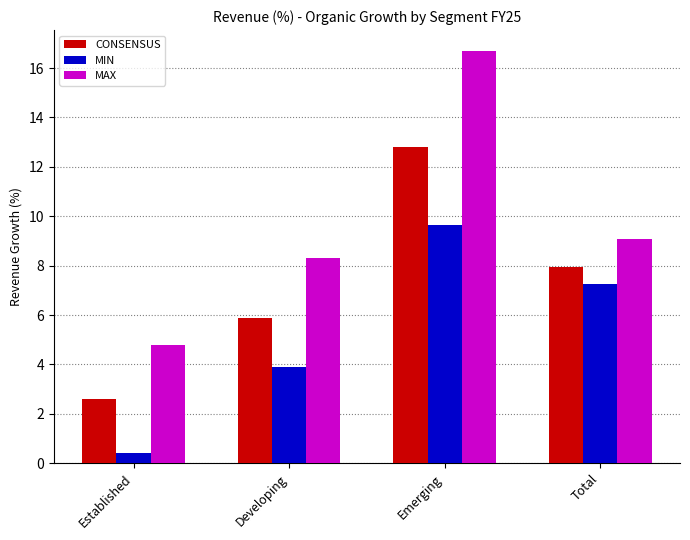

How many categories are shown in the chart?

4